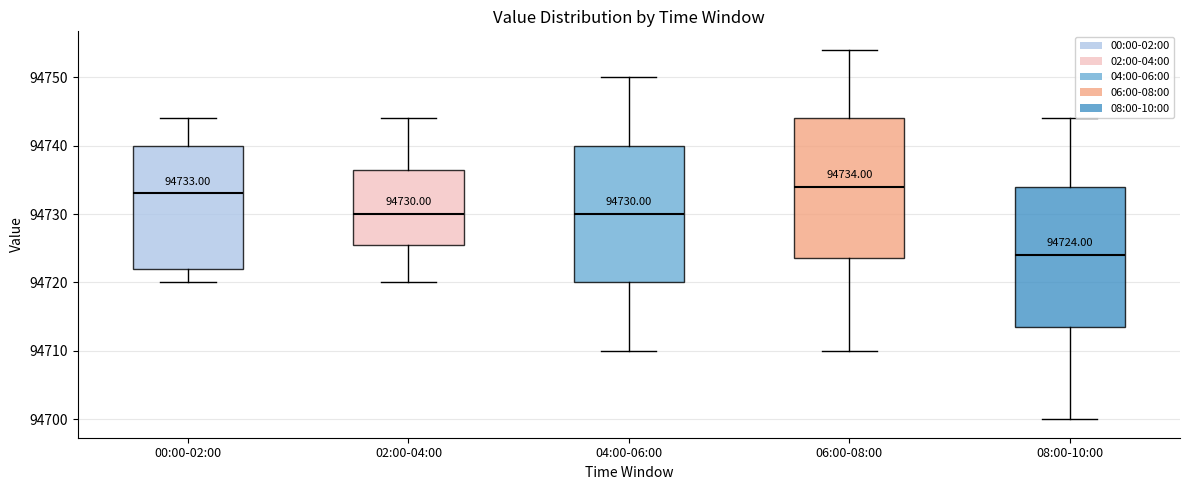

Which box has the lowest median line?

08:00-10:00